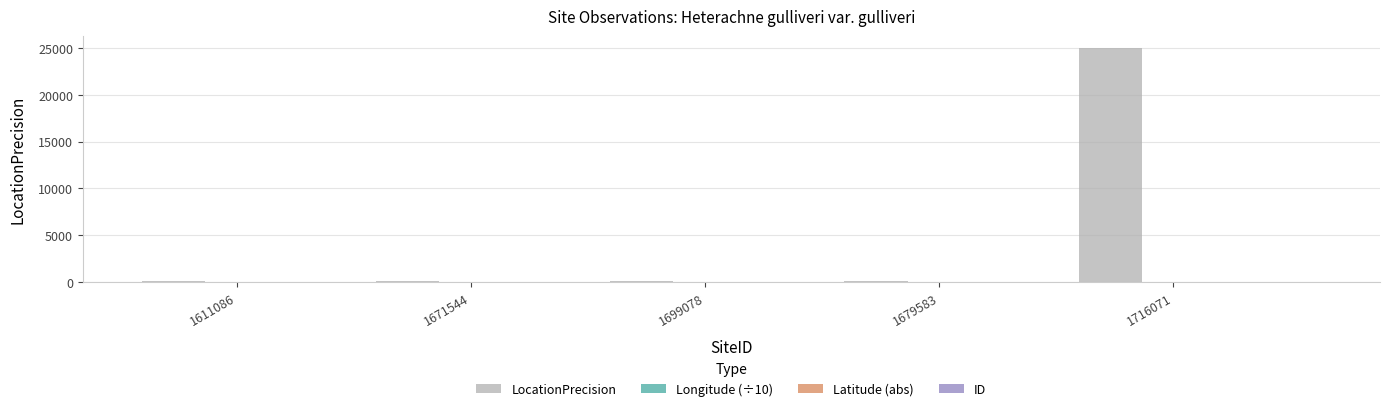

Which series has the largest total across all categories?

LocationPrecision